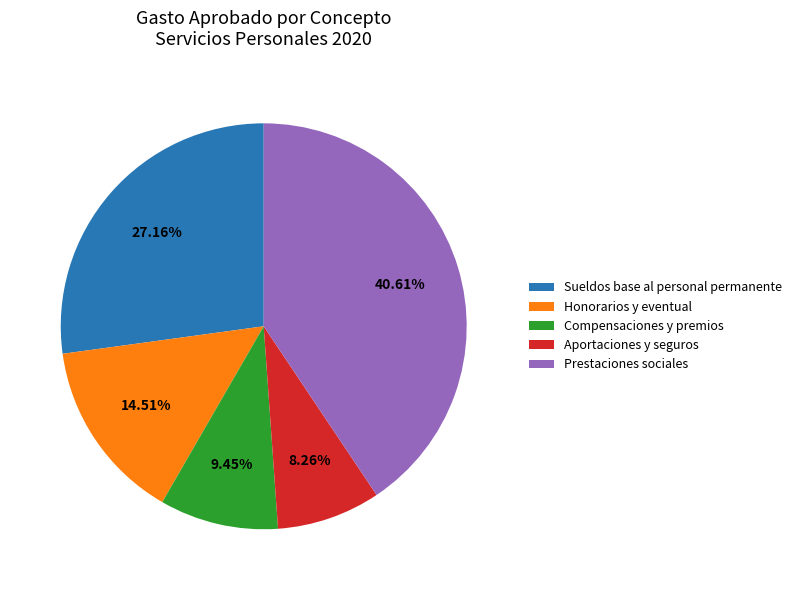

What is the smallest slice in the pie chart?

Aportaciones y seguros